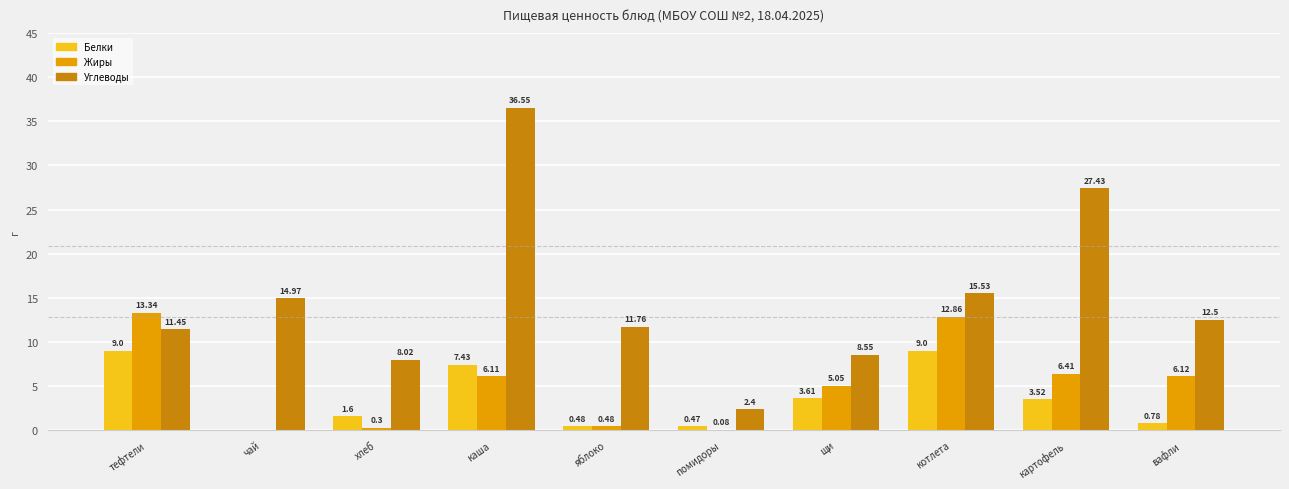

What are all the series names shown in the legend?

Белки, Жиры, Углеводы